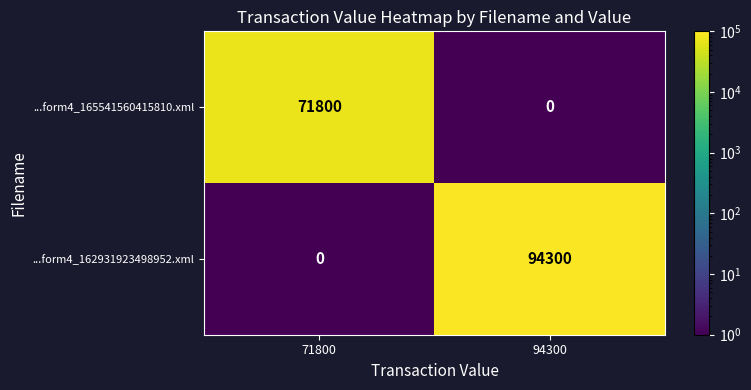

Is it true that ...form4_165541560415810.xml equals 71800 at 71800?

True